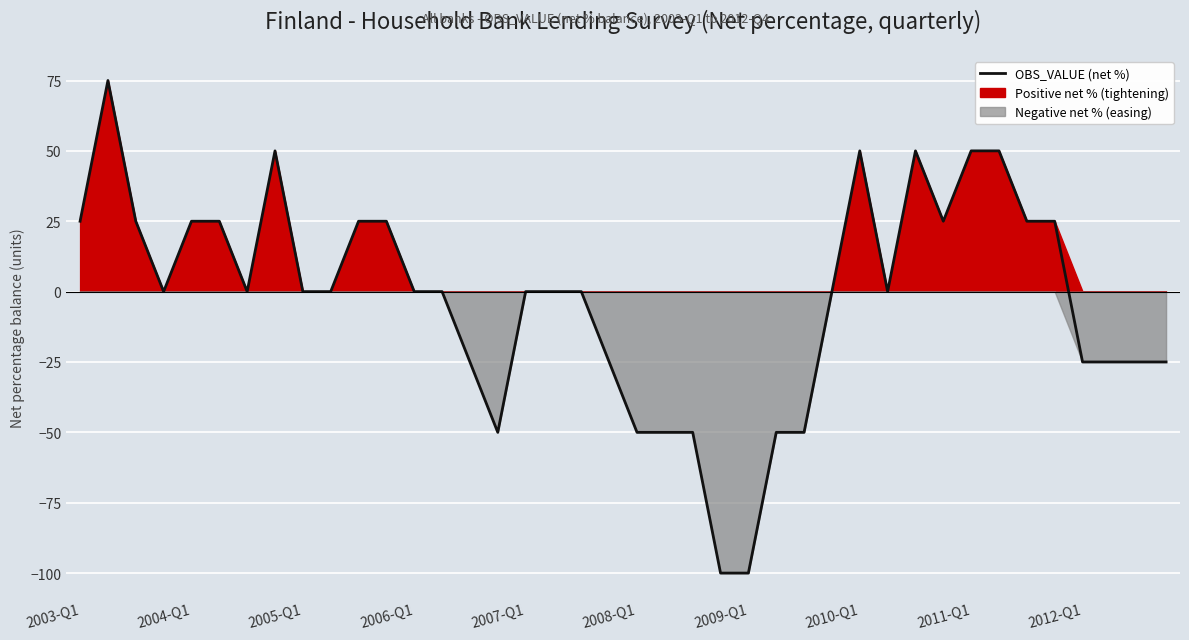

Where does the data first go above 0?

2003-Q1